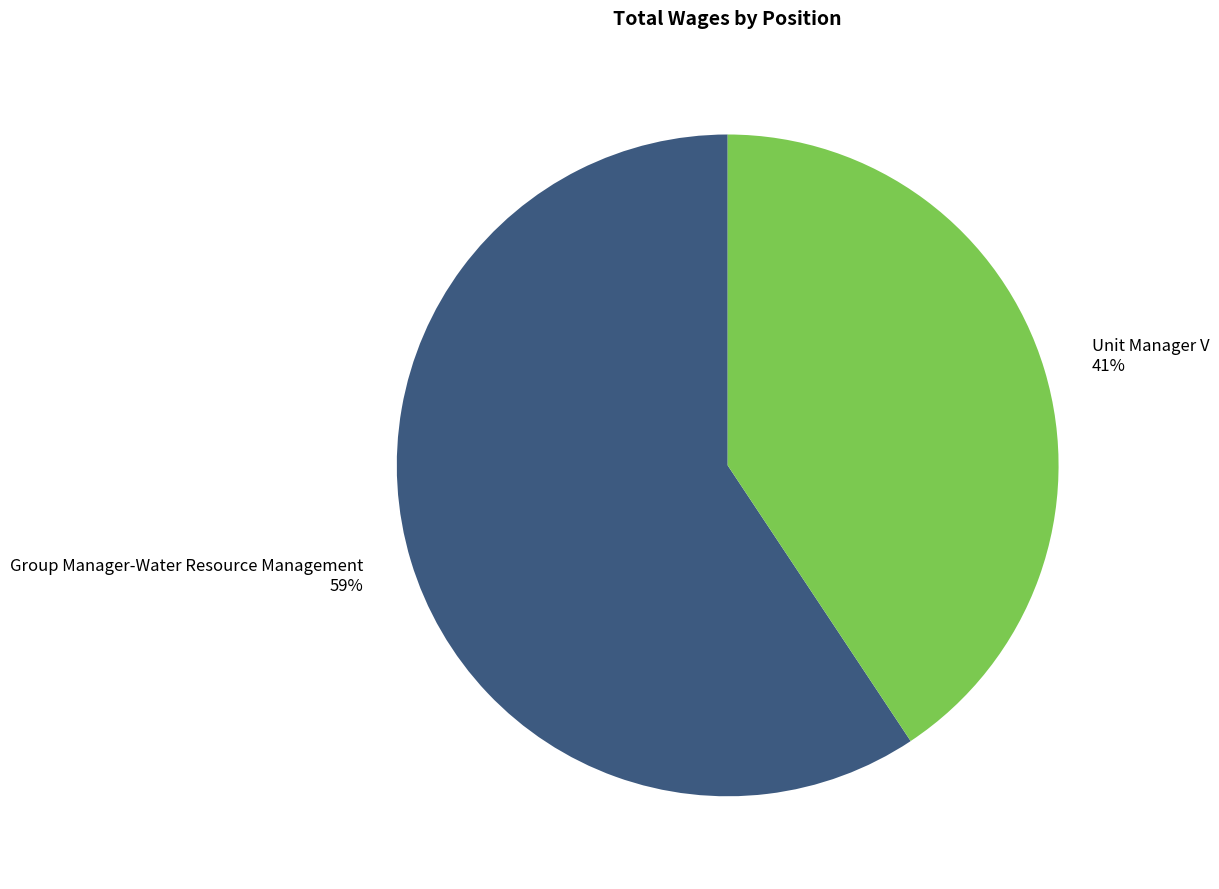

Count the number of slices in the pie.

2